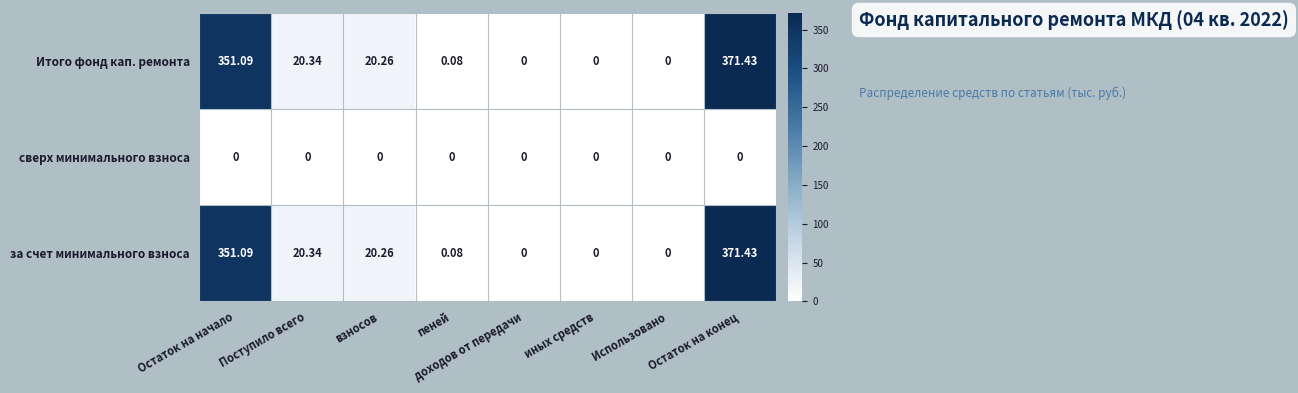

Which category has the highest value in the Итого фонд кап. ремонта series?

Остаток на конец